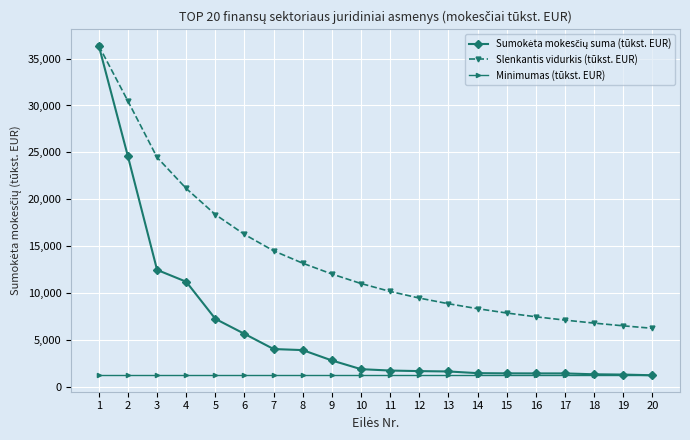

True or false: Slenkantis vidurkis (tūkst. EUR) and Minimumas (tūkst. EUR) cross at least once.

False